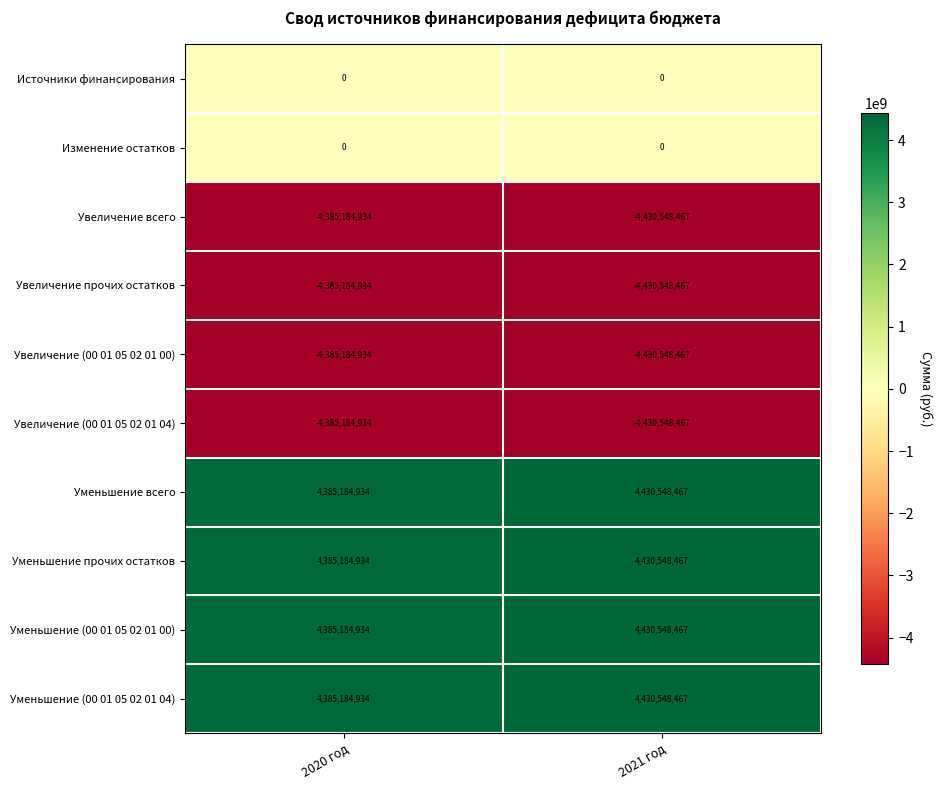

Count the number of categories in the chart.

2